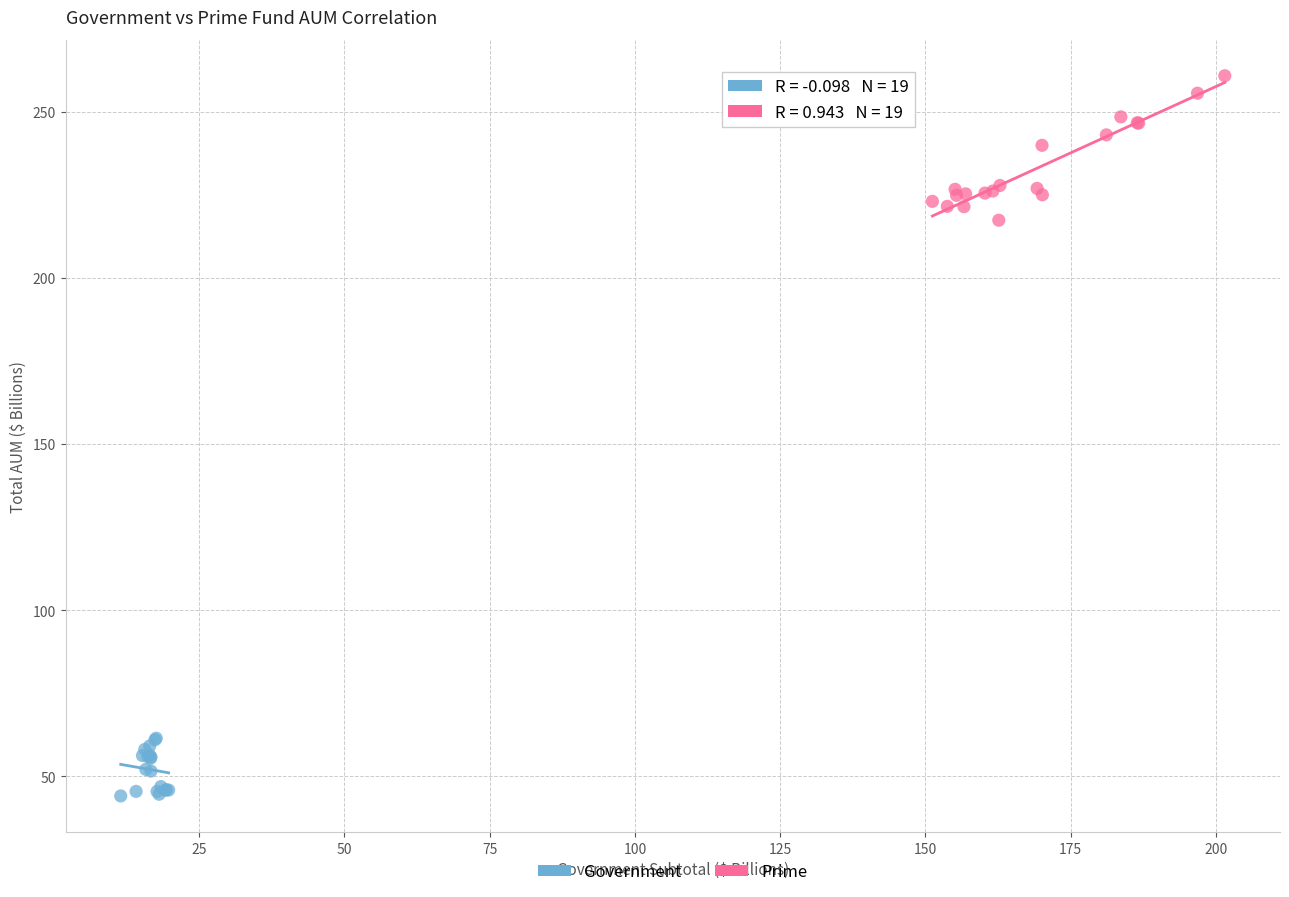

Which series has the widest spread of Y values?

Prime